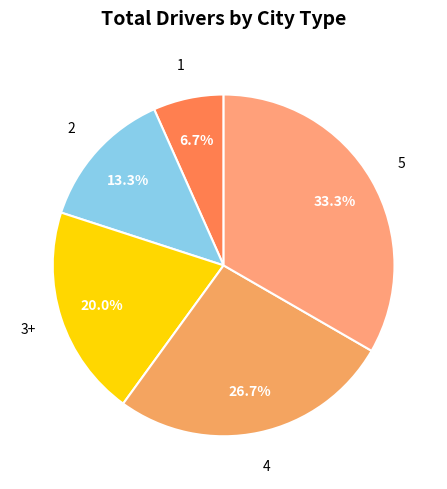

Does 3+ represent more than half of the total?

No